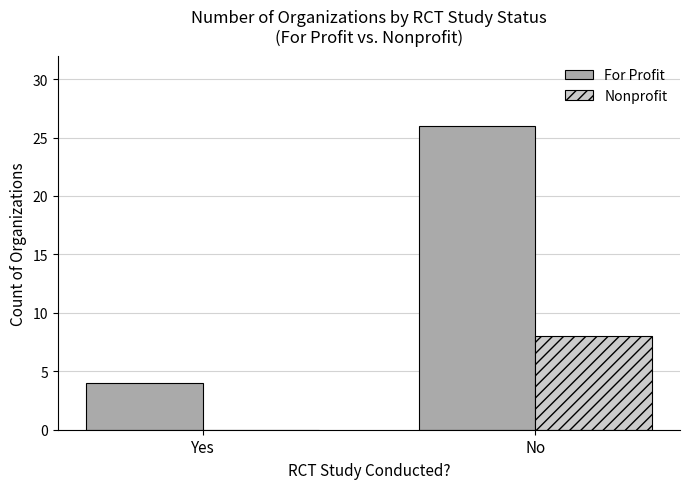

Is it true that For Profit equals 42 at No?

False